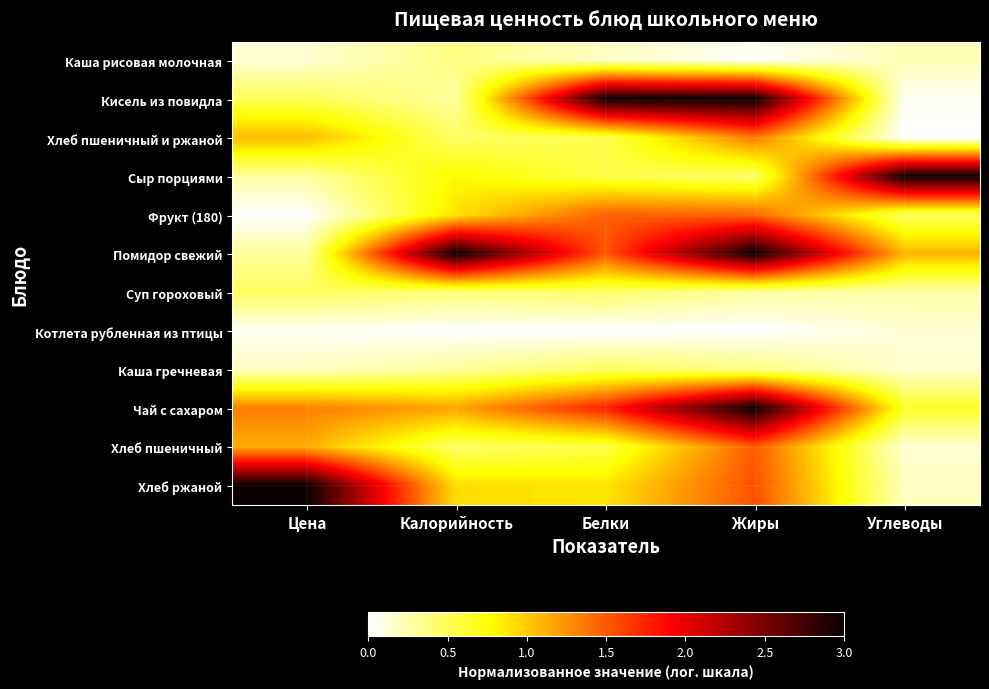

What is the difference between the highest and lowest values at Углеводы?

3.0